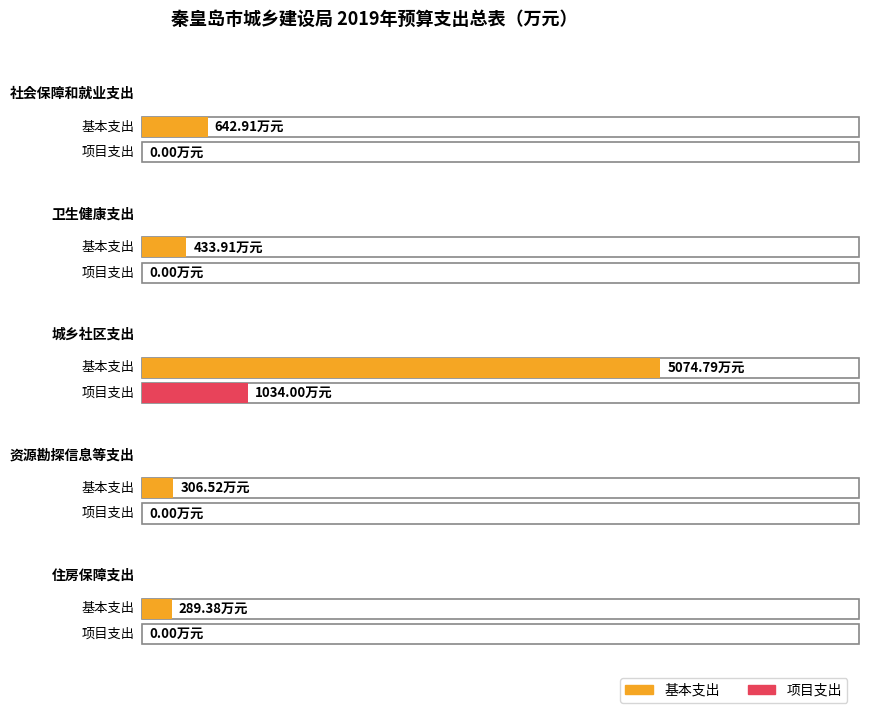

What is the greatest value displayed?

5074.8